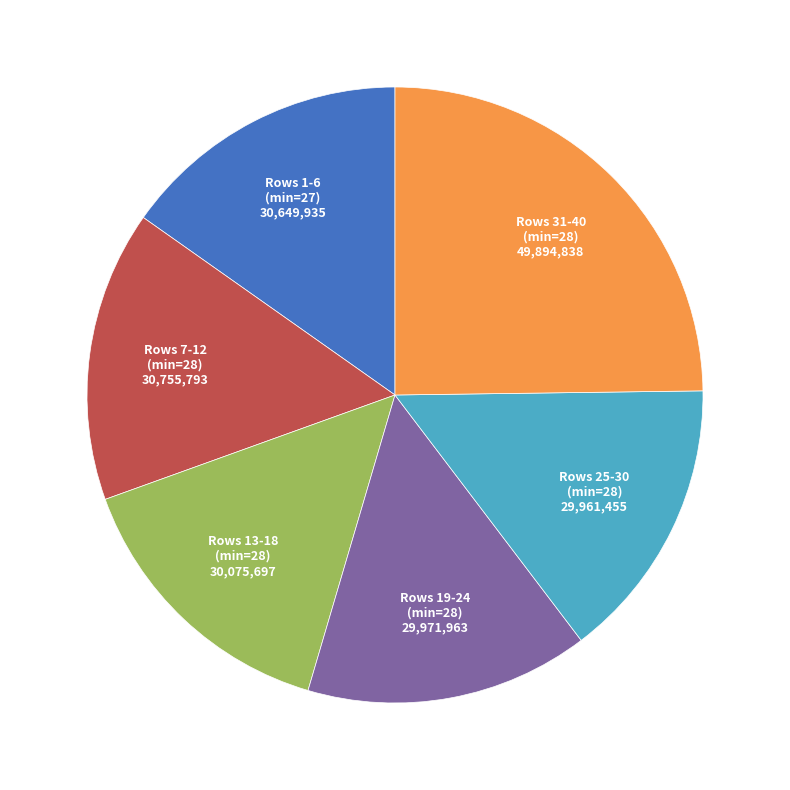

How many segments does this pie chart have?

6